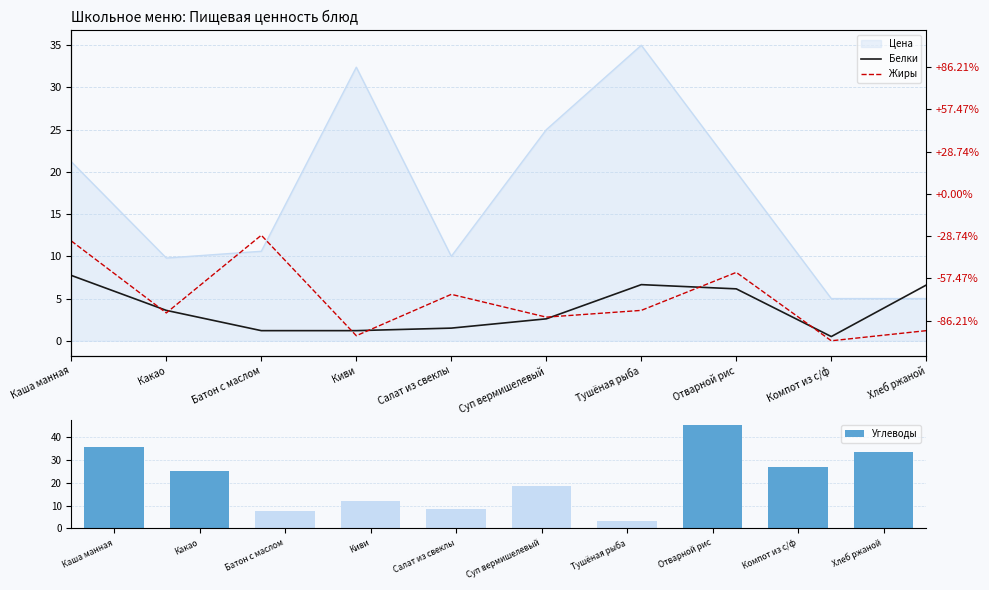

What is the sum of all Белки values?

37.7